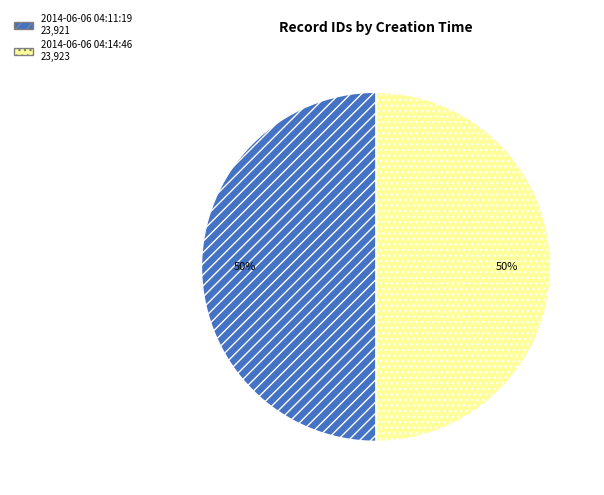

To the nearest percent, what percentage of the pie is 2014-06-06 04:11:19?

50%